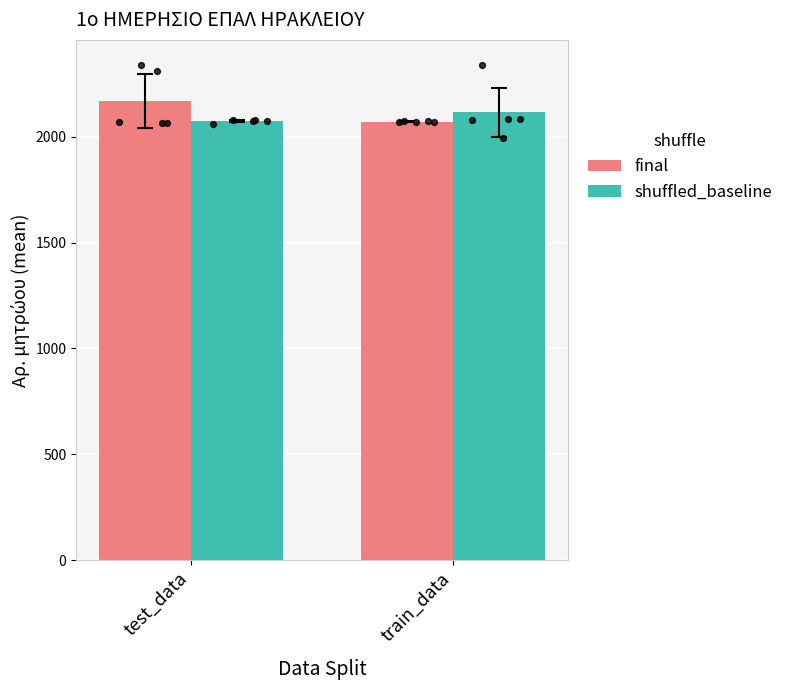

Which series contains the highest Y value?

final